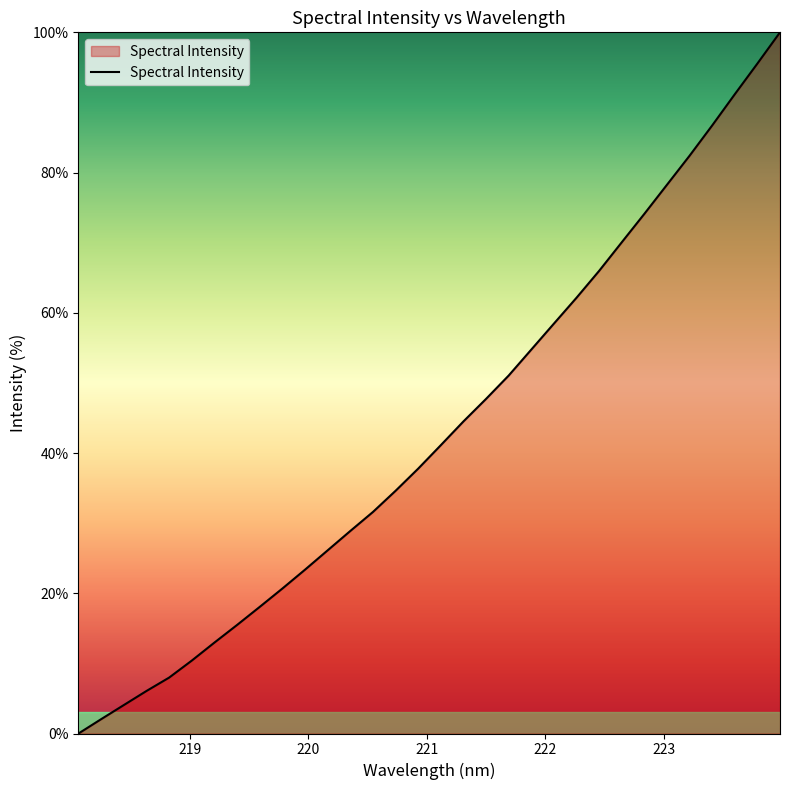

What is the difference between the maximum and minimum values?

100.0